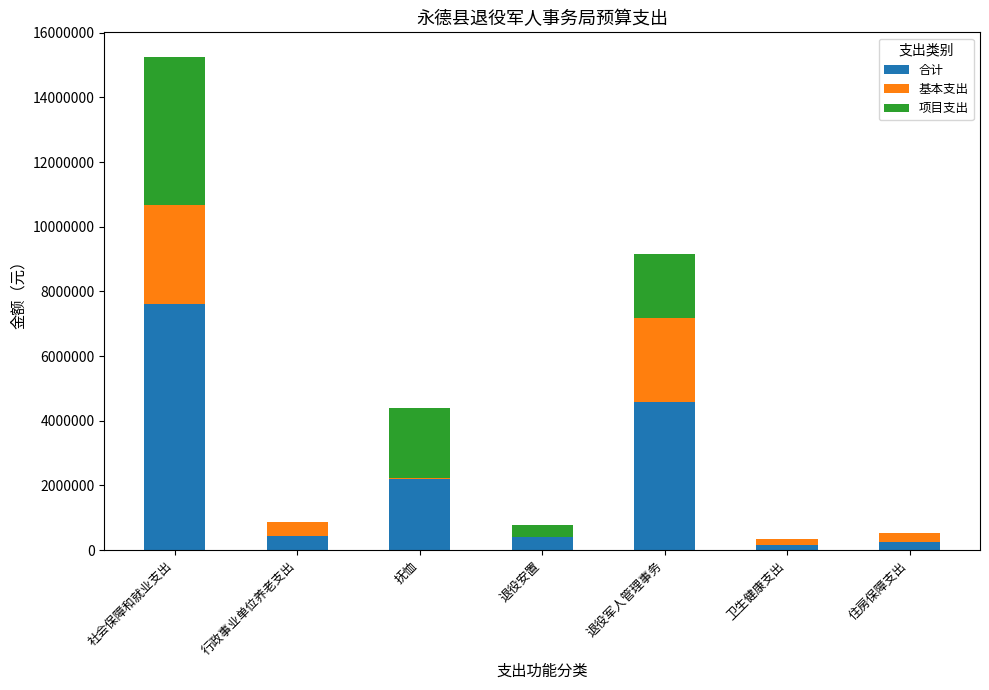

The 合计 series shows 7623753.9 at 社会保障和就业支出. True or false?

True